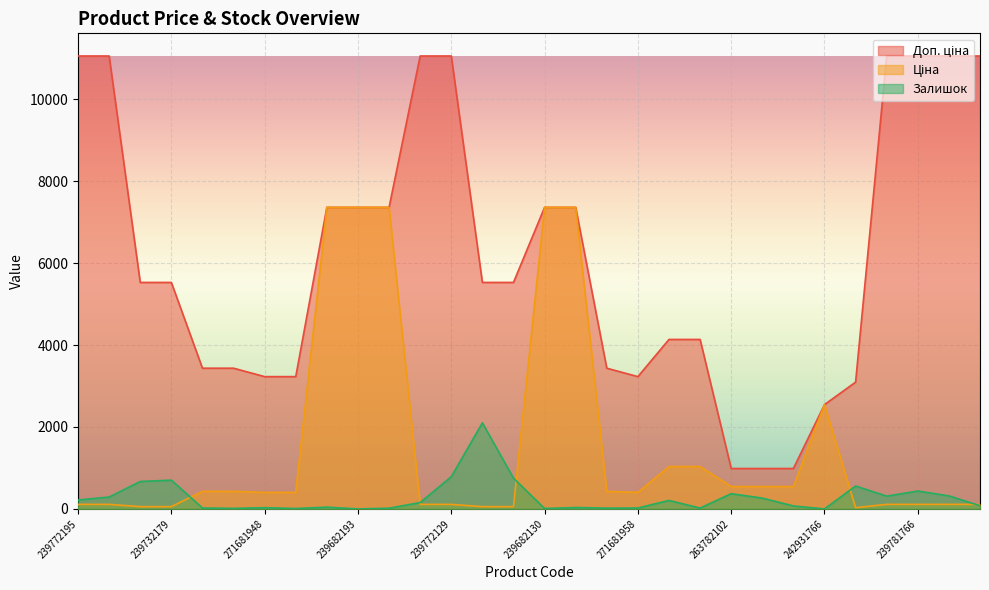

Count the number of data series in this chart.

3